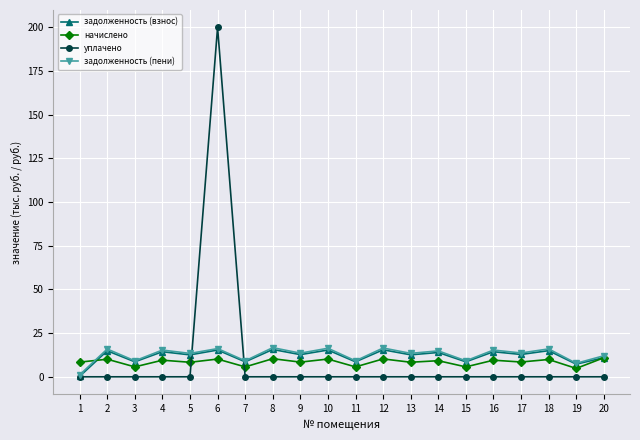

Is it true that уплачено equals -94.3 at 13?

False